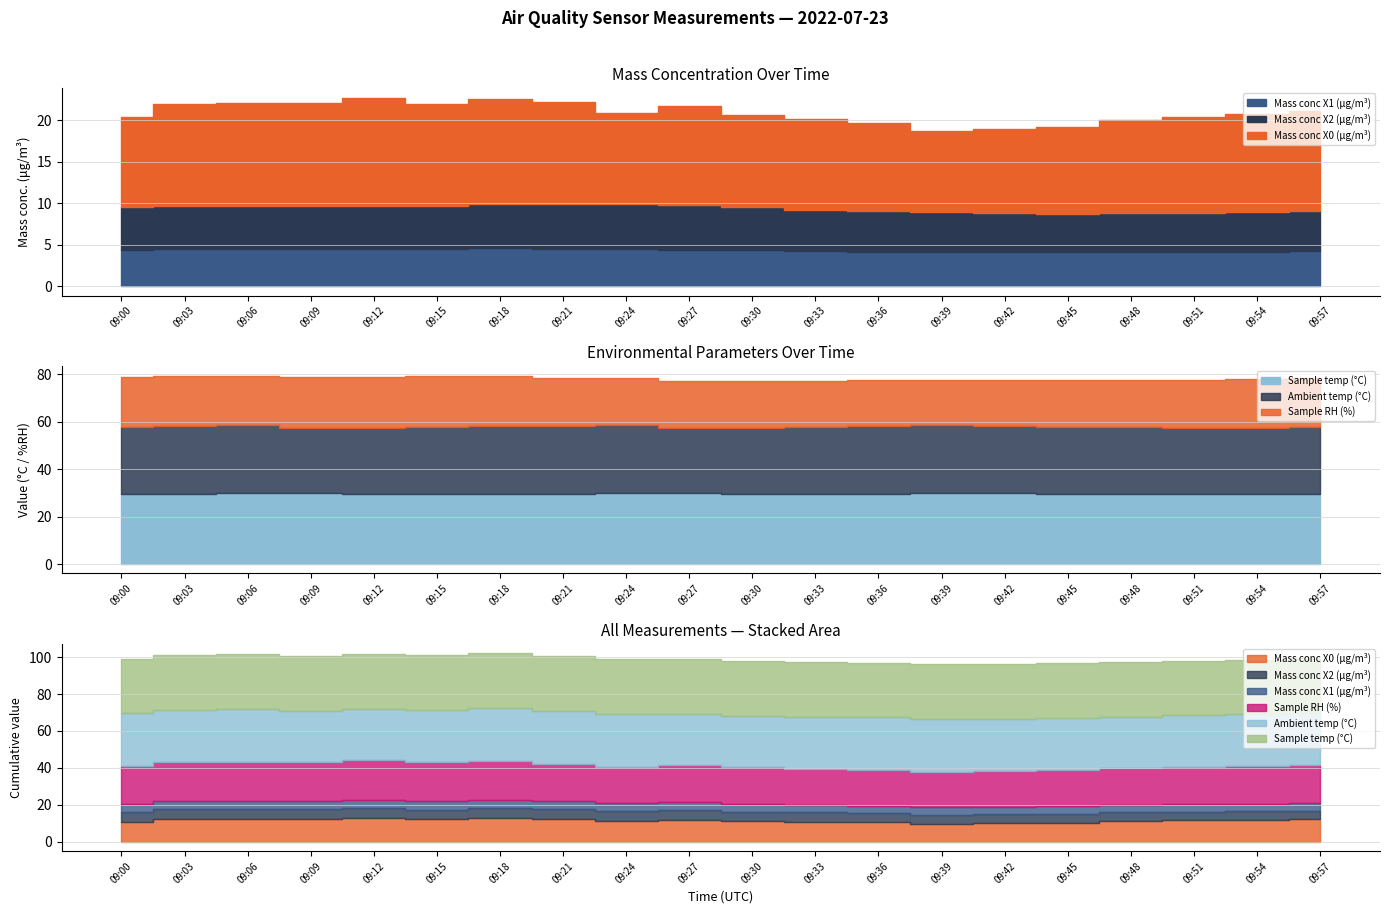

Reading left to right, extract all data points from this chart.

Mass conc X0 (μg/m³): 10.8	12.2	12.3	12.3	13.0	12.3	12.7	12.3	11.0	11.9	11.1	11.0	10.6	9.8	10.1	10.4	11.2	11.6	11.8	12.1
Mass conc X2 (μg/m³): 5.2	5.3	5.2	5.2	5.2	5.1	5.3	5.4	5.4	5.3	5.2	5.0	4.8	4.8	4.7	4.7	4.7	4.7	4.8	4.8
Mass conc X1 (μg/m³): 4.4	4.4	4.5	4.5	4.5	4.5	4.5	4.5	4.5	4.4	4.3	4.2	4.2	4.1	4.1	4.1	4.1	4.1	4.2	4.2
Sample RH (%): 20.9	21.1	20.9	21.3	21.6	21.5	21.3	20.1	19.8	19.9	19.7	19.2	19.2	19.2	19.3	19.5	19.8	20.1	20.4	20.7
Ambient temp (°C): 28.2	28.5	28.7	27.5	27.6	28.0	28.4	28.6	28.7	27.5	27.8	28.2	28.5	28.6	28.4	28.2	28.0	27.9	27.8	28.0
Sample temp (°C): 29.6	29.7	29.8	29.8	29.6	29.6	29.7	29.7	29.8	29.8	29.6	29.7	29.7	29.8	29.8	29.7	29.7	29.6	29.6	29.7